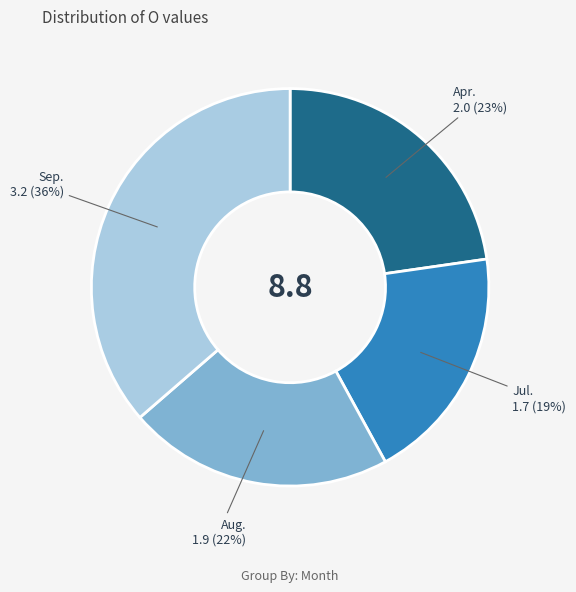

Does any single category account for the majority?

No